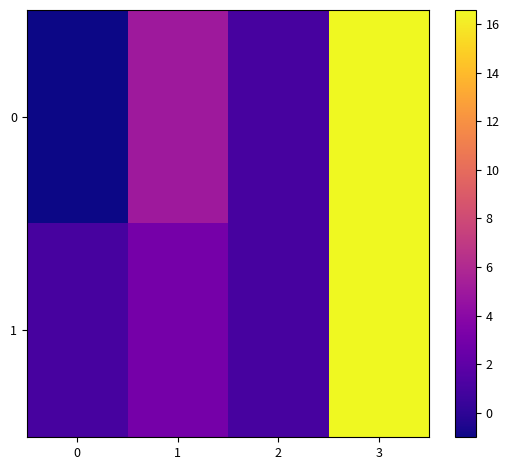

Reading left to right, what are all the values shown in this chart?

0: 0=-1.0	1=5.0	2=1.0	3=16.6
1: 0=1.0	1=3.0	2=1.0	3=16.6